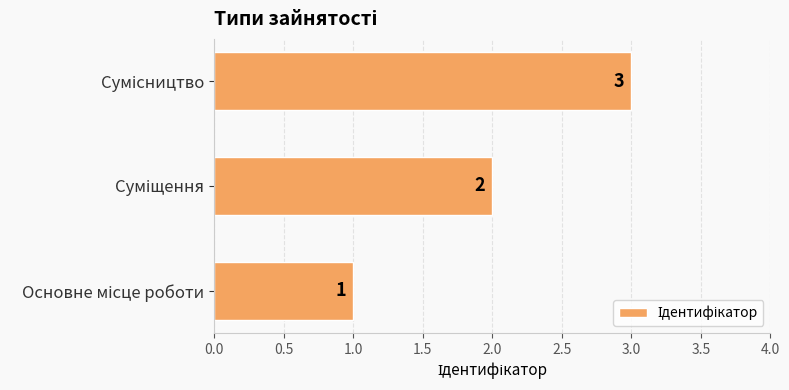

Count the values in the range 1 to 3.

3